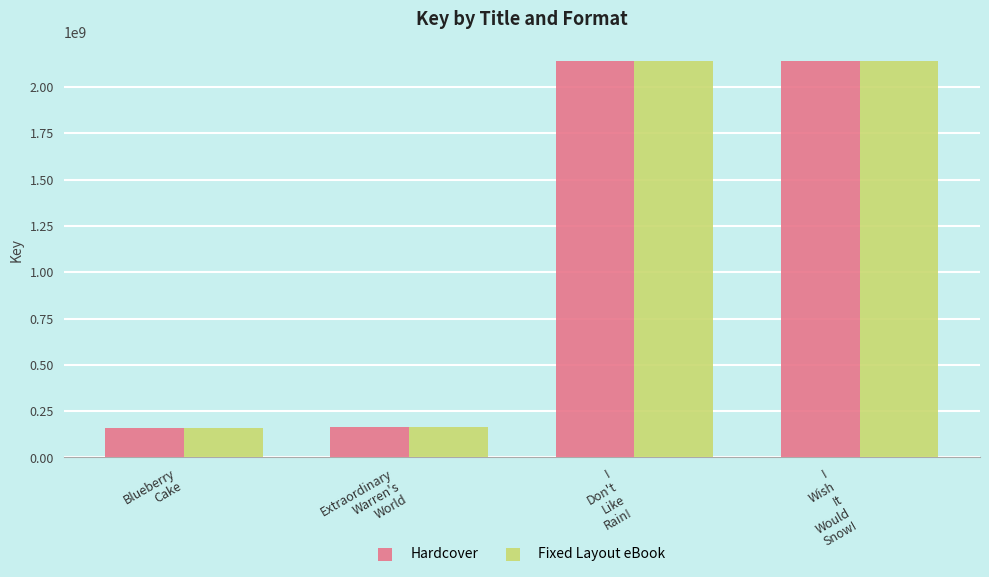

Does the chart contain any negative values?

No